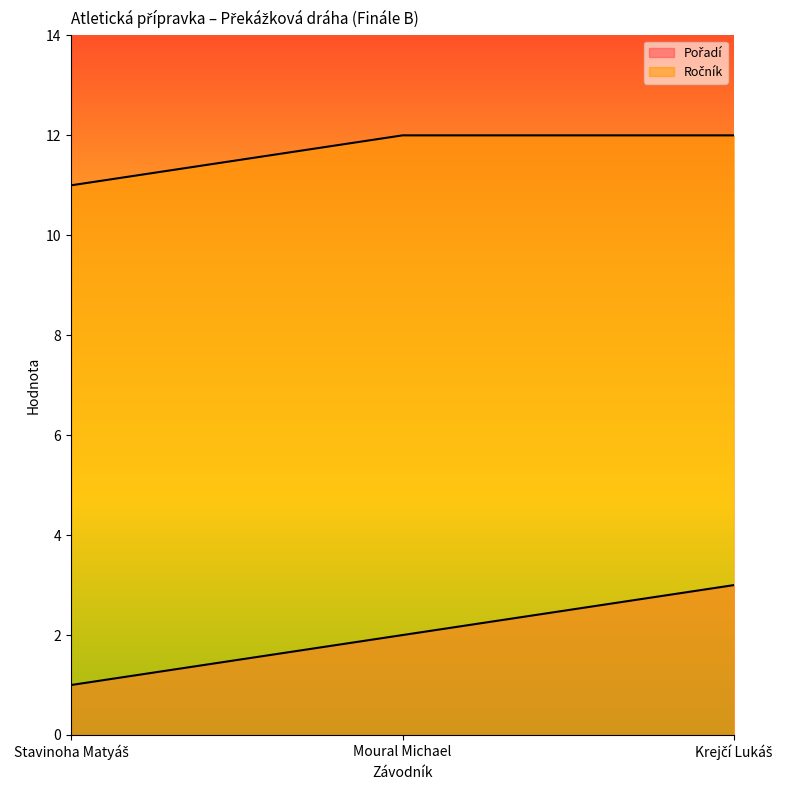

At which category does the chart reach its peak across all series?

Moural Michael